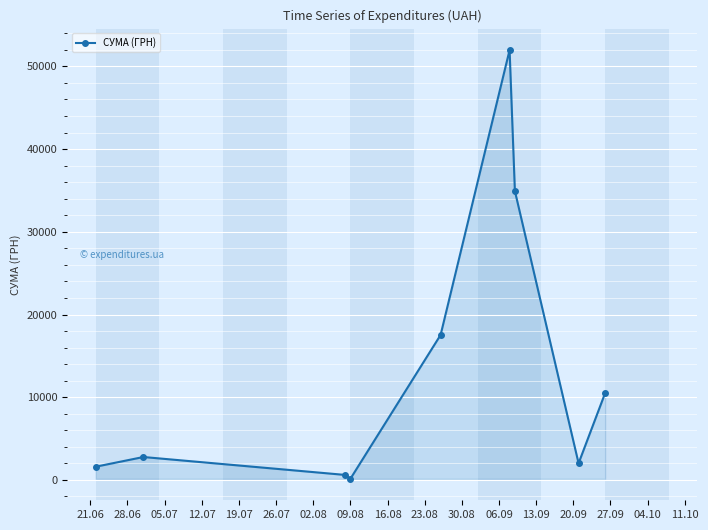

What is the average value?

13563.6